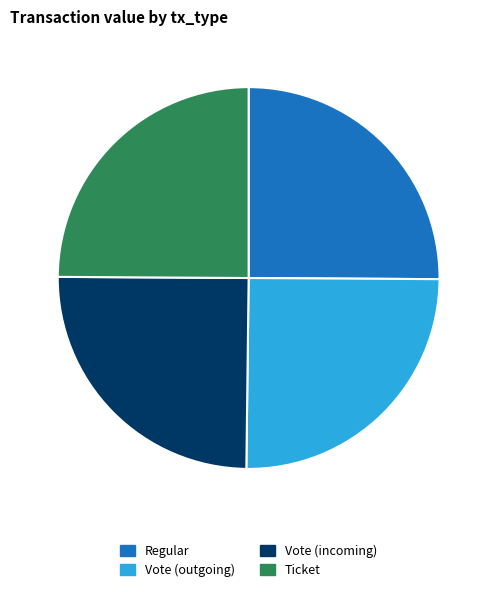

Is there any slice that represents more than half of the pie?

No